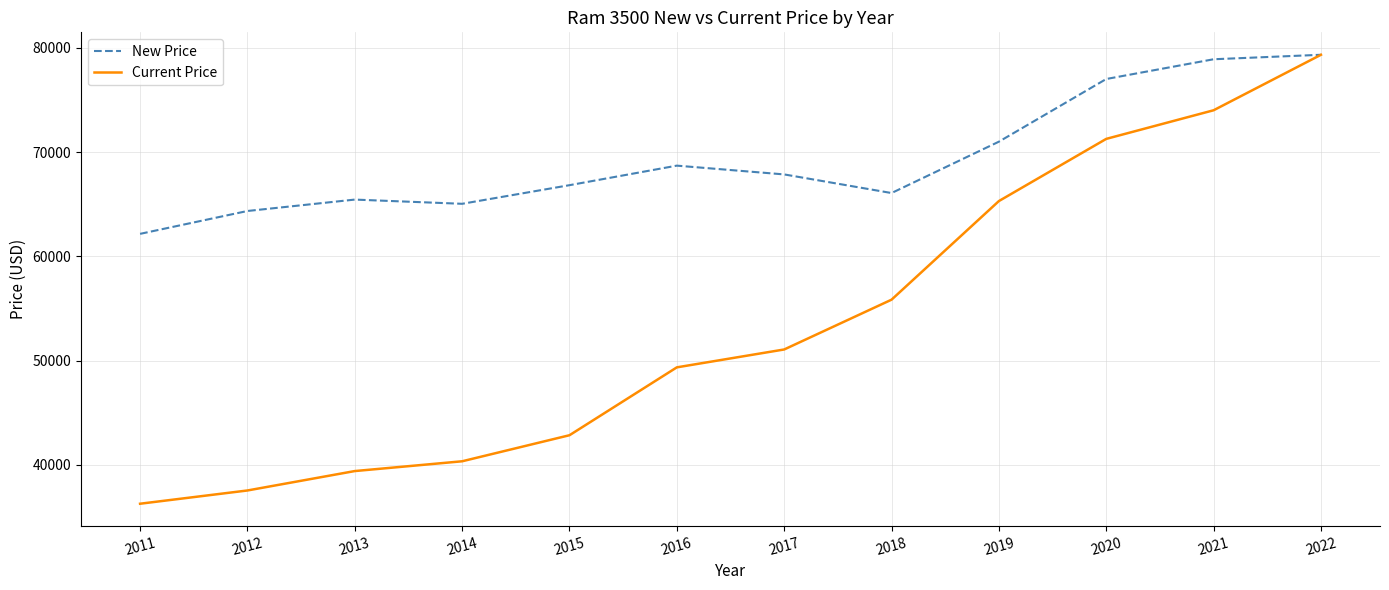

Which series has the largest range (max minus min)?

Current Price